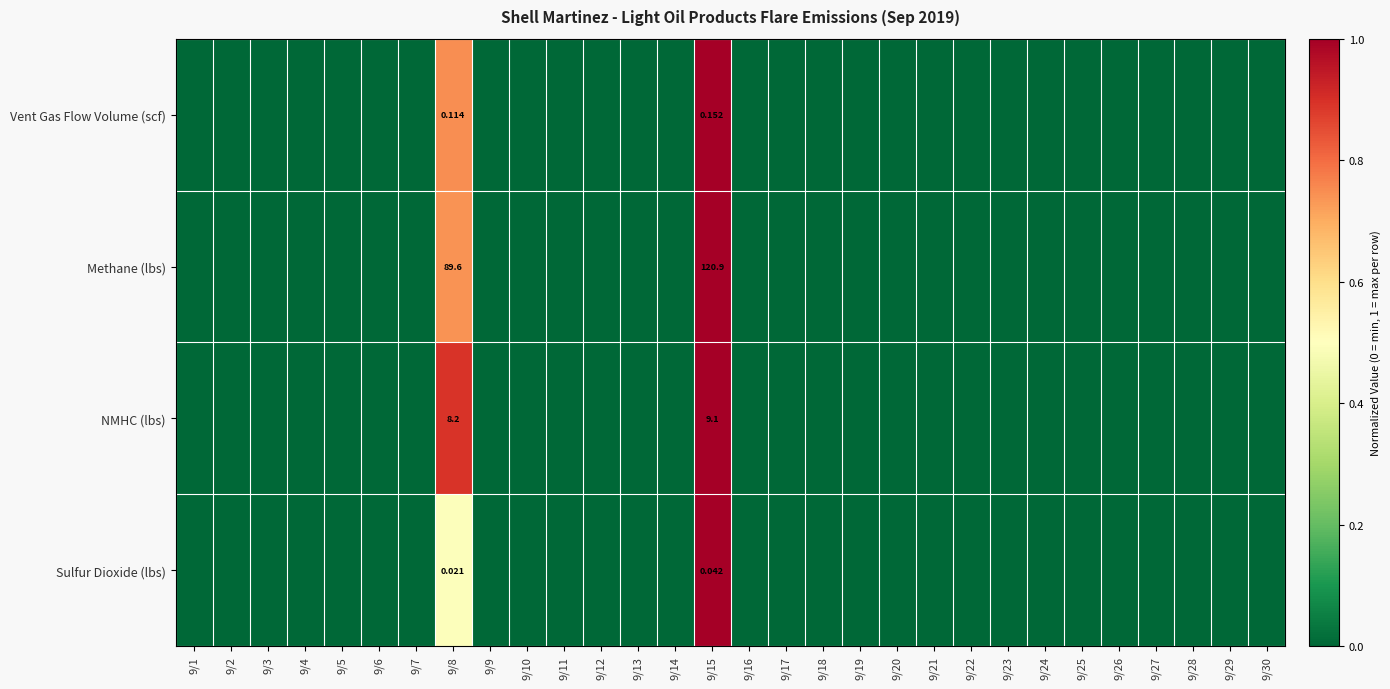

The Sulfur Dioxide (lbs) series shows 0.5 at 9/8. True or false?

True